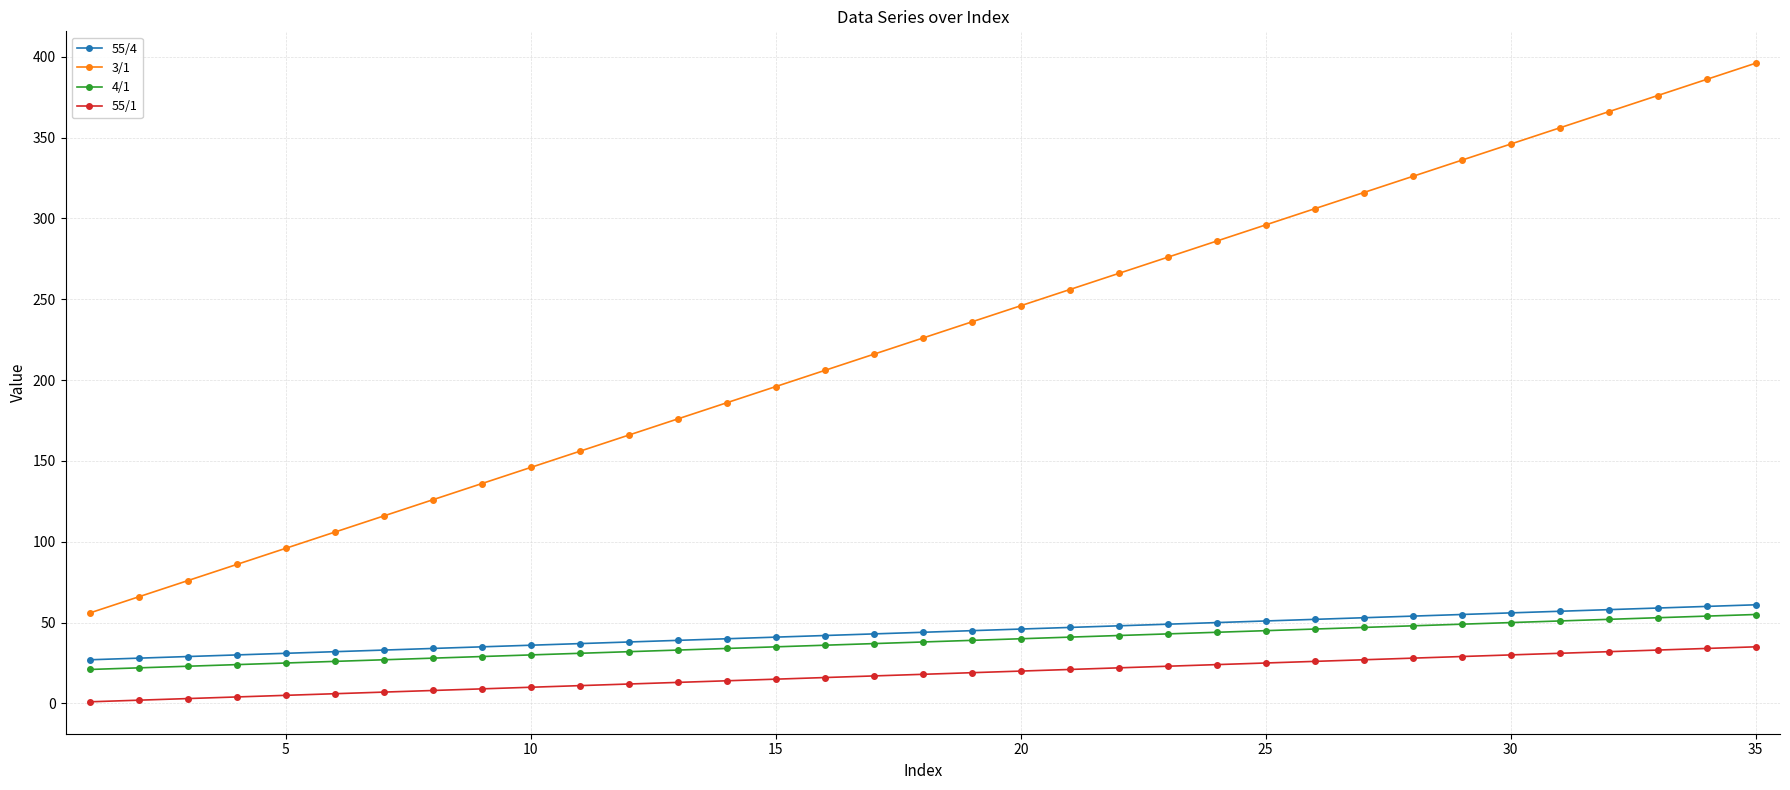

What is the greatest value displayed?

396